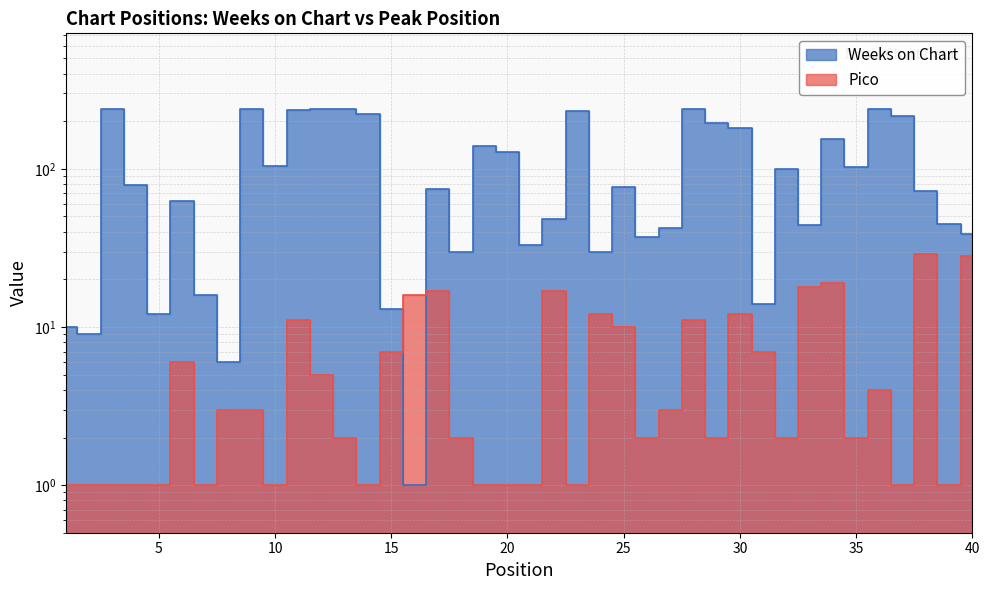

What is the difference between the maximum and minimum values in the Pico series?

28